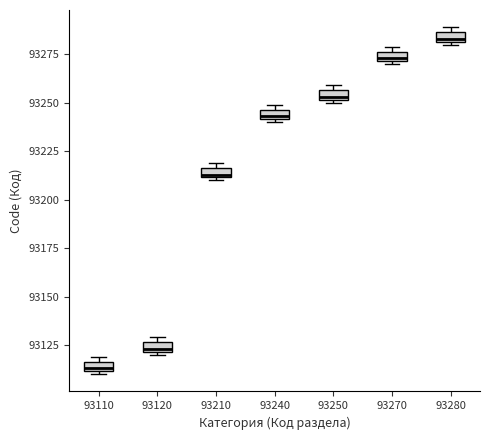

Where is the upper edge of the box at x = 93270 on the y-axis? The values are not printed on the chart, so give them approximately, as read against the axis.

93275